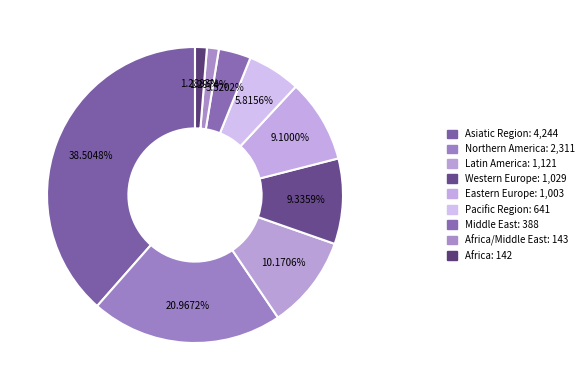

Rank the categories by value from highest to lowest.

Asiatic Region, Northern America, Latin America, Western Europe, Eastern Europe, Pacific Region, Middle East, Africa/Middle East, Africa